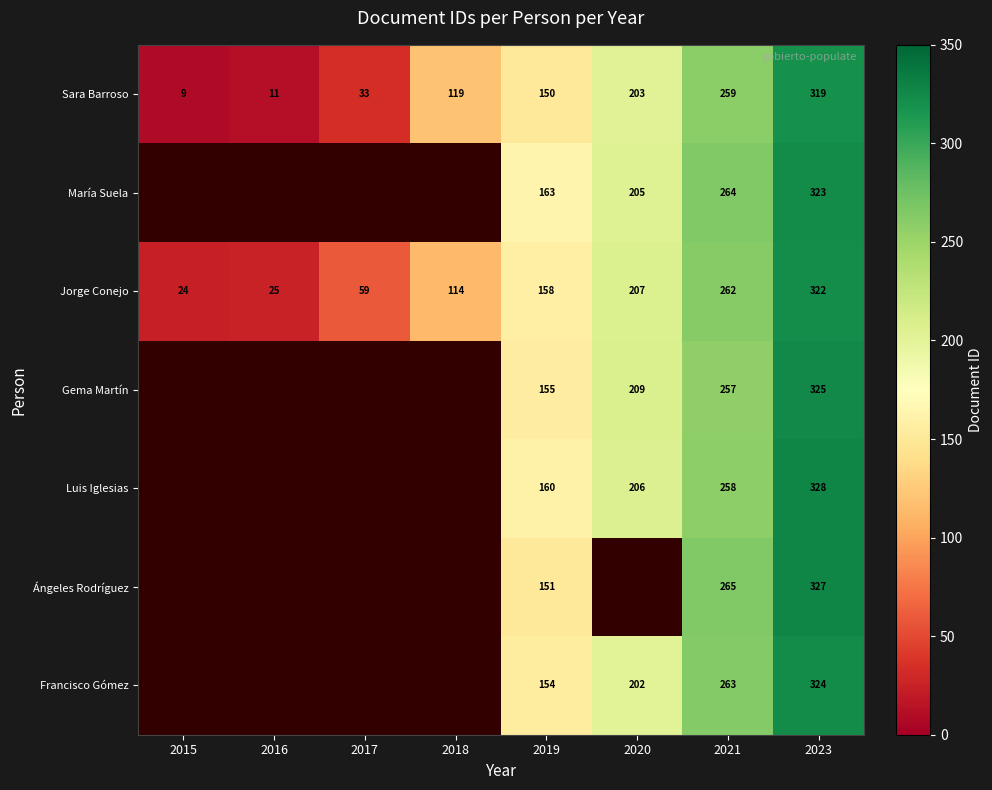

Rank the series at 2021 from lowest to highest value.

Gema Martín, Luis Iglesias, Sara Barroso, Jorge Conejo, Francisco Gómez, María Suela, Ángeles Rodríguez